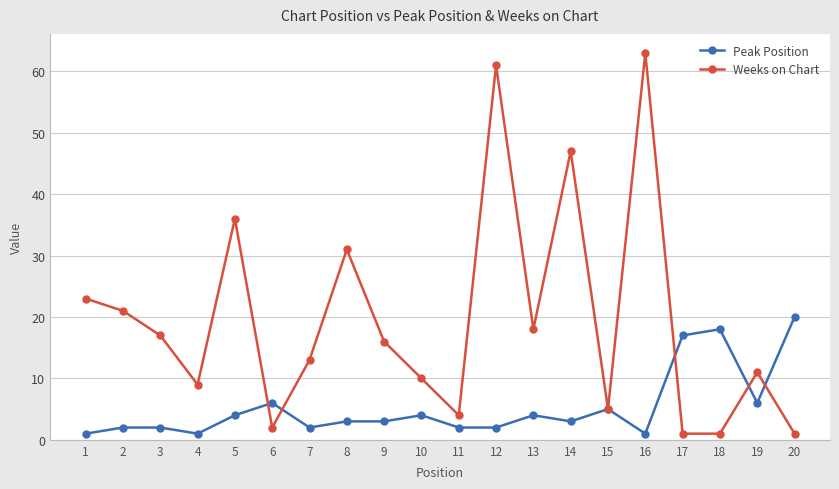

Rank the series by their average value, from highest to lowest.

Weeks on Chart, Peak Position